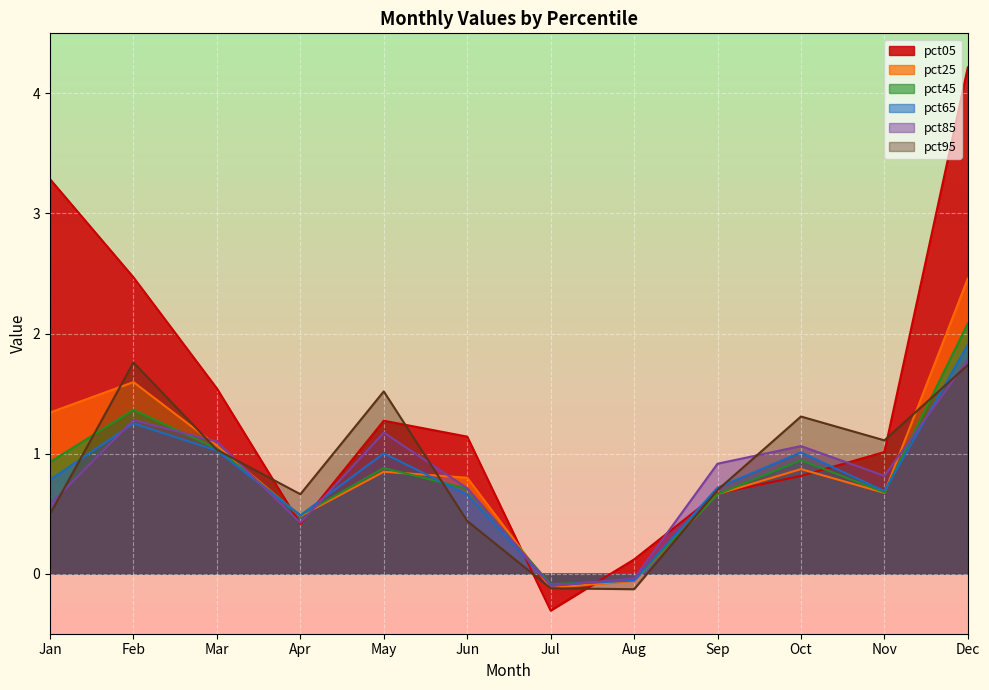

Is the value of pct95 at Mar greater than the value of pct45 at Jun?

Yes